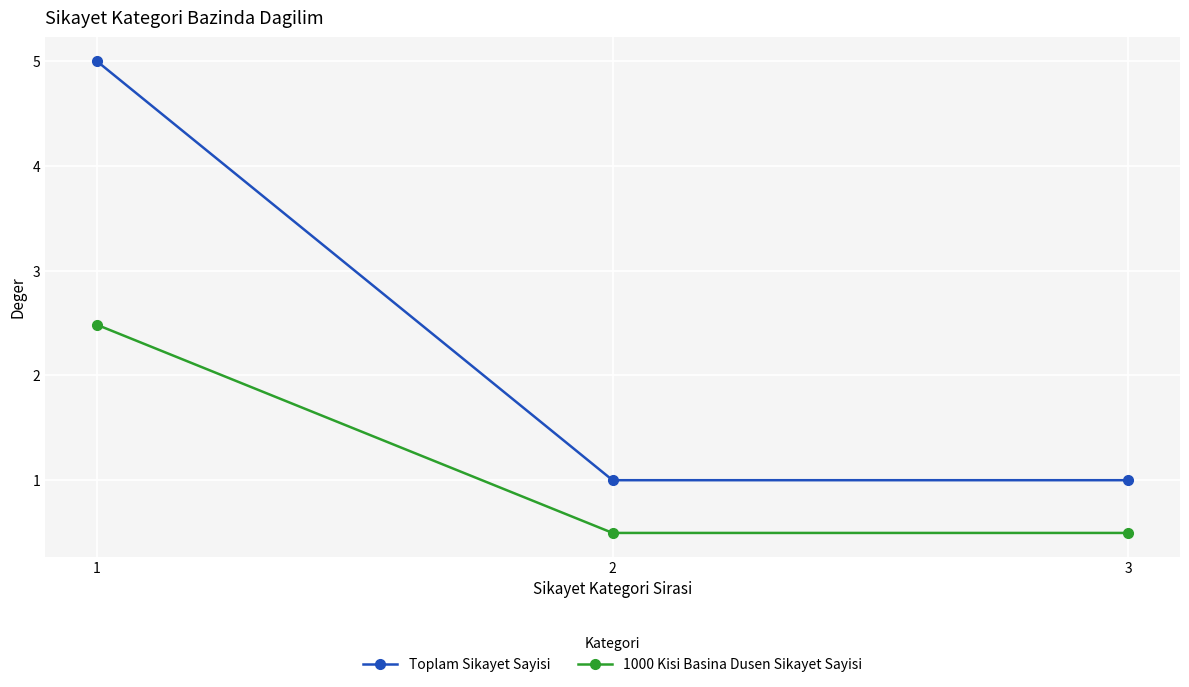

What is the approximate value of Toplam Sikayet Sayisi at 2?

1.0